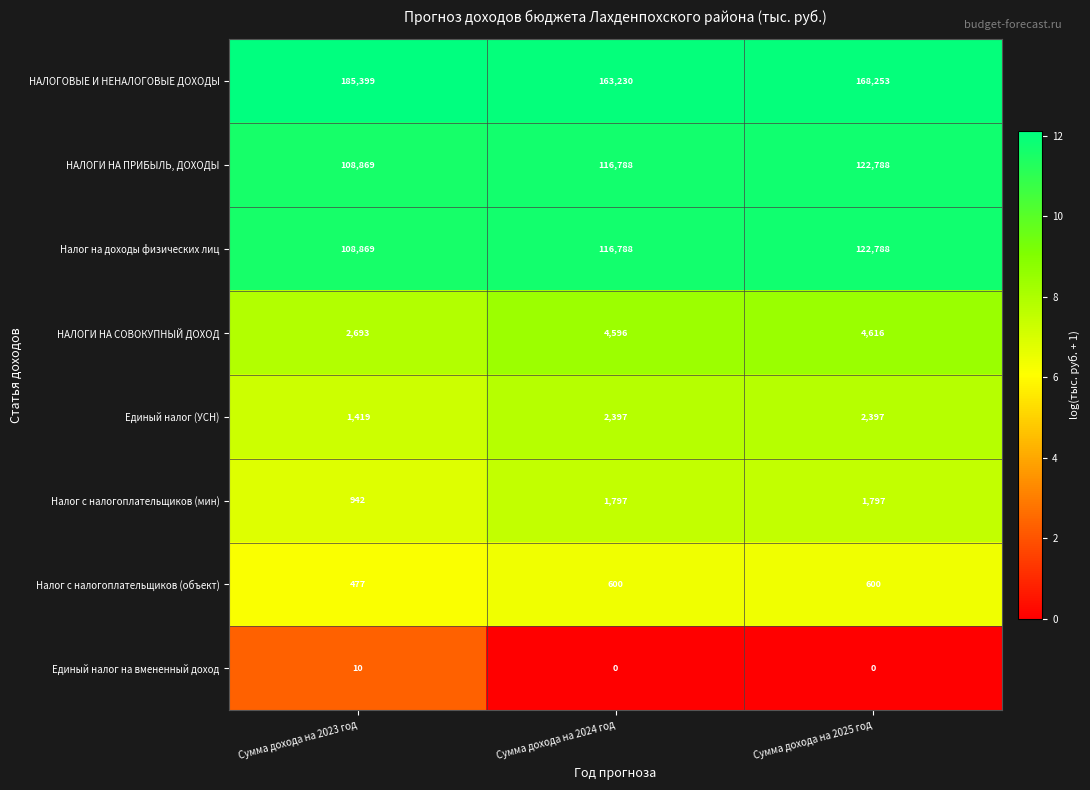

Reading left to right, what are all the values shown in this chart?

НАЛОГОВЫЕ И НЕНАЛОГОВЫЕ ДОХОДЫ: 185399	163230	168253
НАЛОГИ НА ПРИБЫЛЬ, ДОХОДЫ: 108869	116788	122788
Налог на доходы физических лиц: 108869	116788	122788
НАЛОГИ НА СОВОКУПНЫЙ ДОХОД: 2693	4596	4616
Единый налог (УСН): 1419	2397	2397
Налог с налогоплательщиков (мин): 942	1797	1797
Налог с налогоплательщиков (объект): 477	600	600
Единый налог на вмененный доход: 10	0	0